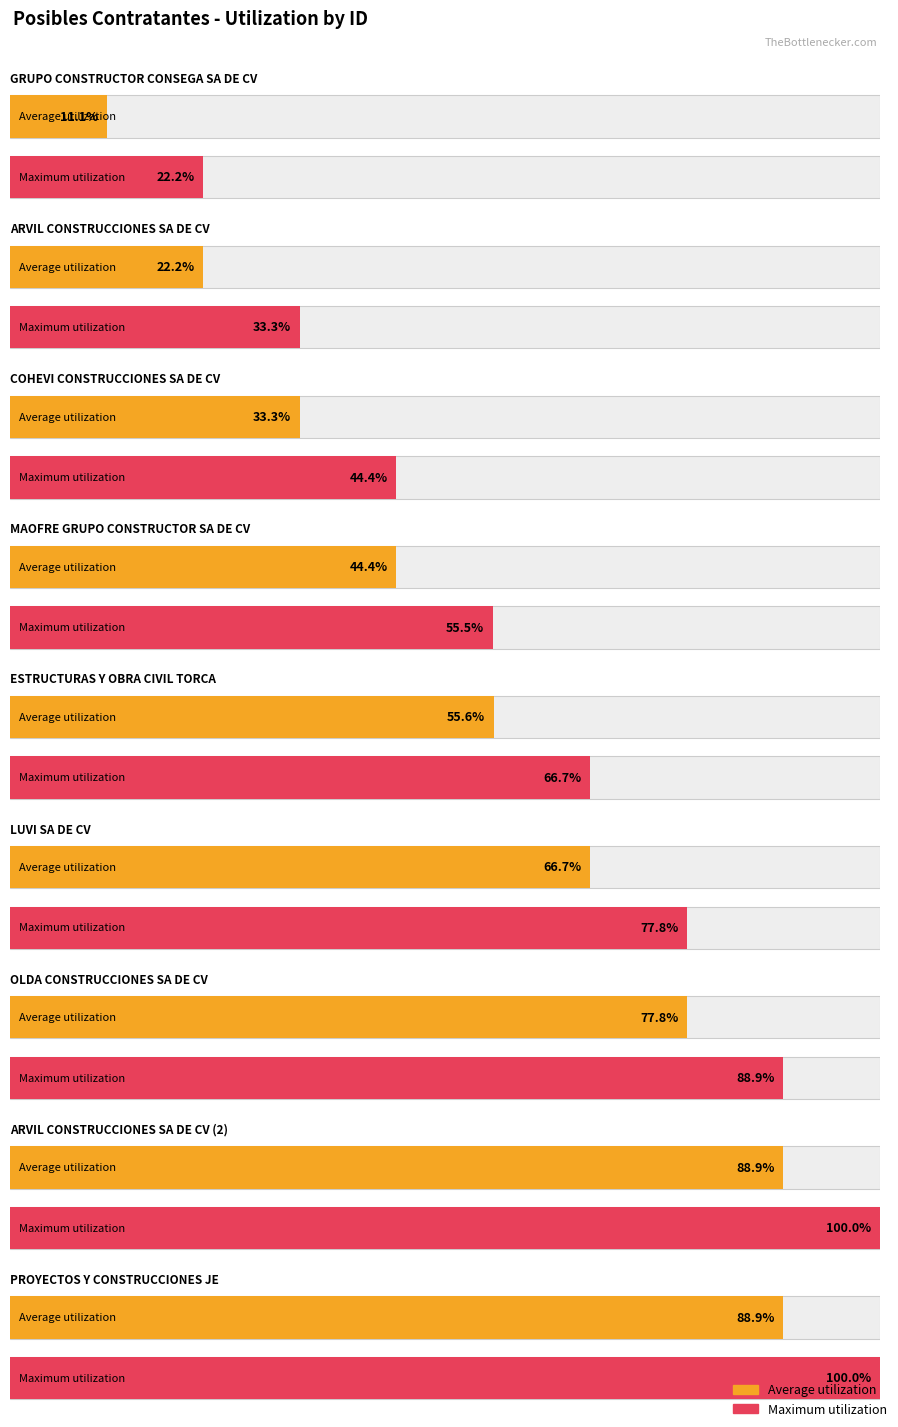

Rank the categories by value from lowest to highest.

GRUPO CONSTRUCTOR CONSEGA, ARVIL CONSTRUCCIONES, COHEVI CONSTRUCCIONES, MAOFRE GRUPO CONSTRUCTOR, ESTRUCTURAS Y OBRA CIVIL TORCA, LUVI SA DE CV, OLDA CONSTRUCCIONES, ARVIL CONSTRUCCIONES (2), PROYECTOS Y CONSTRUCCIONES JE, 9